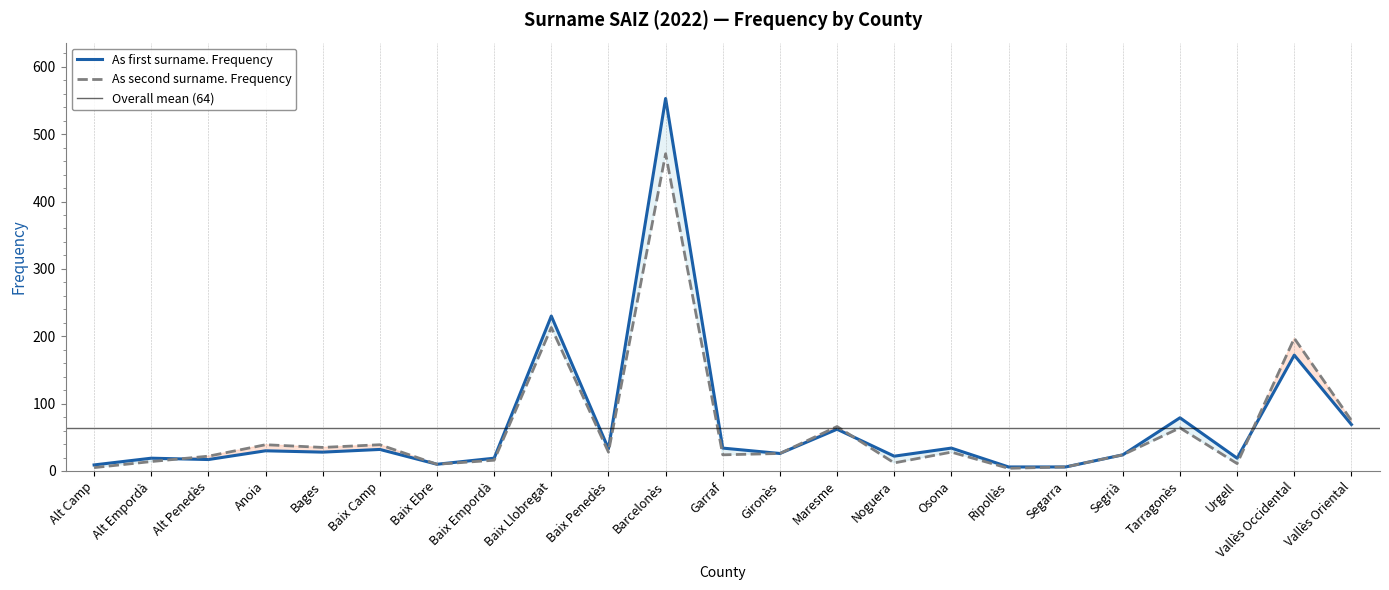

What are all the series names shown in the legend?

As first surname. Frequency, As second surname. Frequency